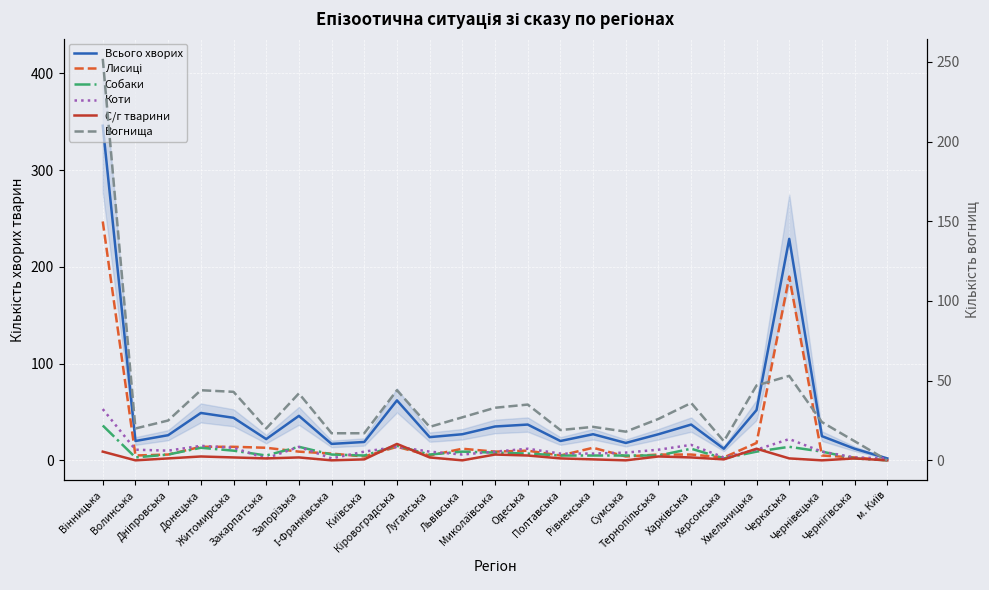

List the labels in order of С/г тварини value, largest first.

Кіровоградська, Хмельницька, Вінницька, Миколаївська, Одеська, Донецька, Тернопільська, Житомирська, Запорізька, Луганська, Харківська, Дніпровська, Закарпатська, Полтавська, Черкаська, Чернігівська, Київська, Рівненська, Херсонська, Волинська, І-Франківська, Львівська, Сумська, Чернівецька, м. Київ